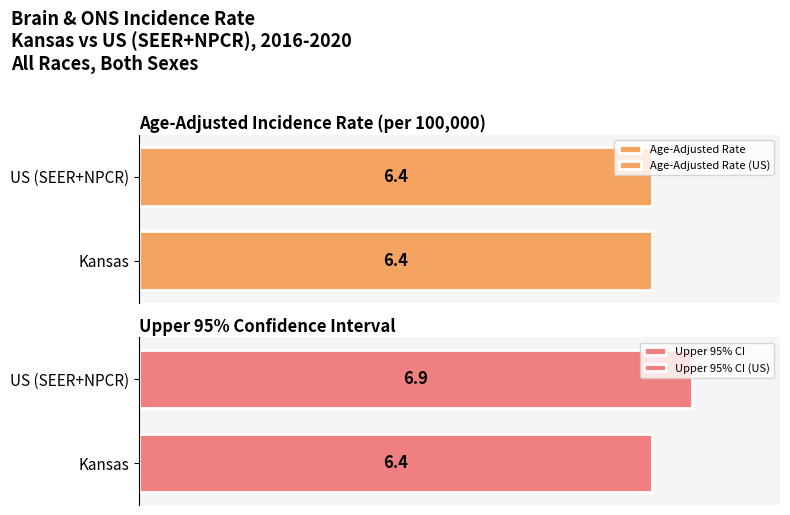

Does the chart contain any negative values?

No